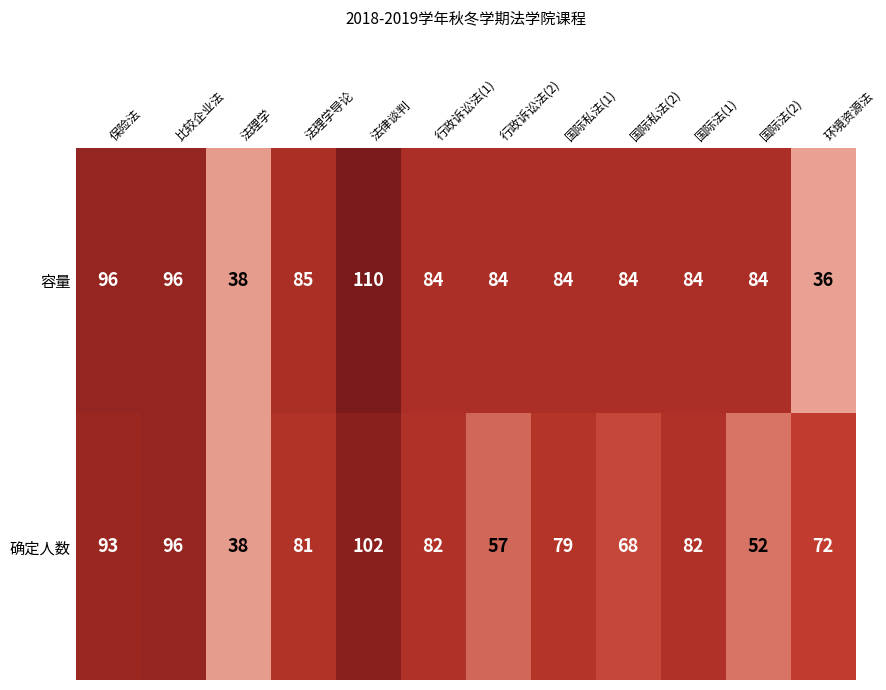

Rank the series by their average value, from highest to lowest.

容量, 确定人数